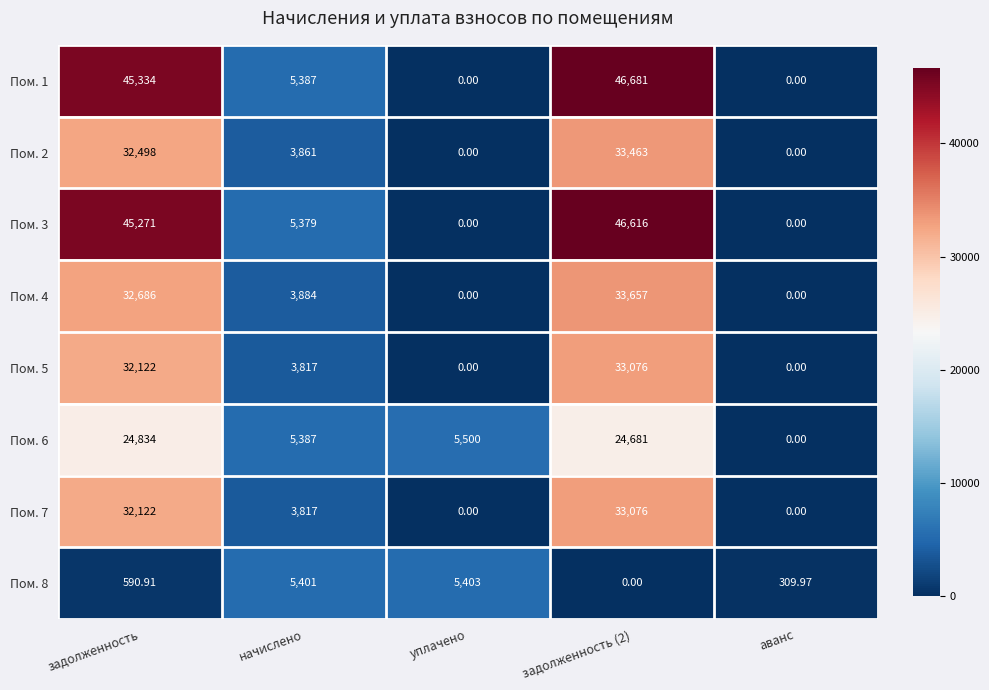

Is the value of Пом. 1 at начислено greater than the value of Пом. 6 at уплачено?

No